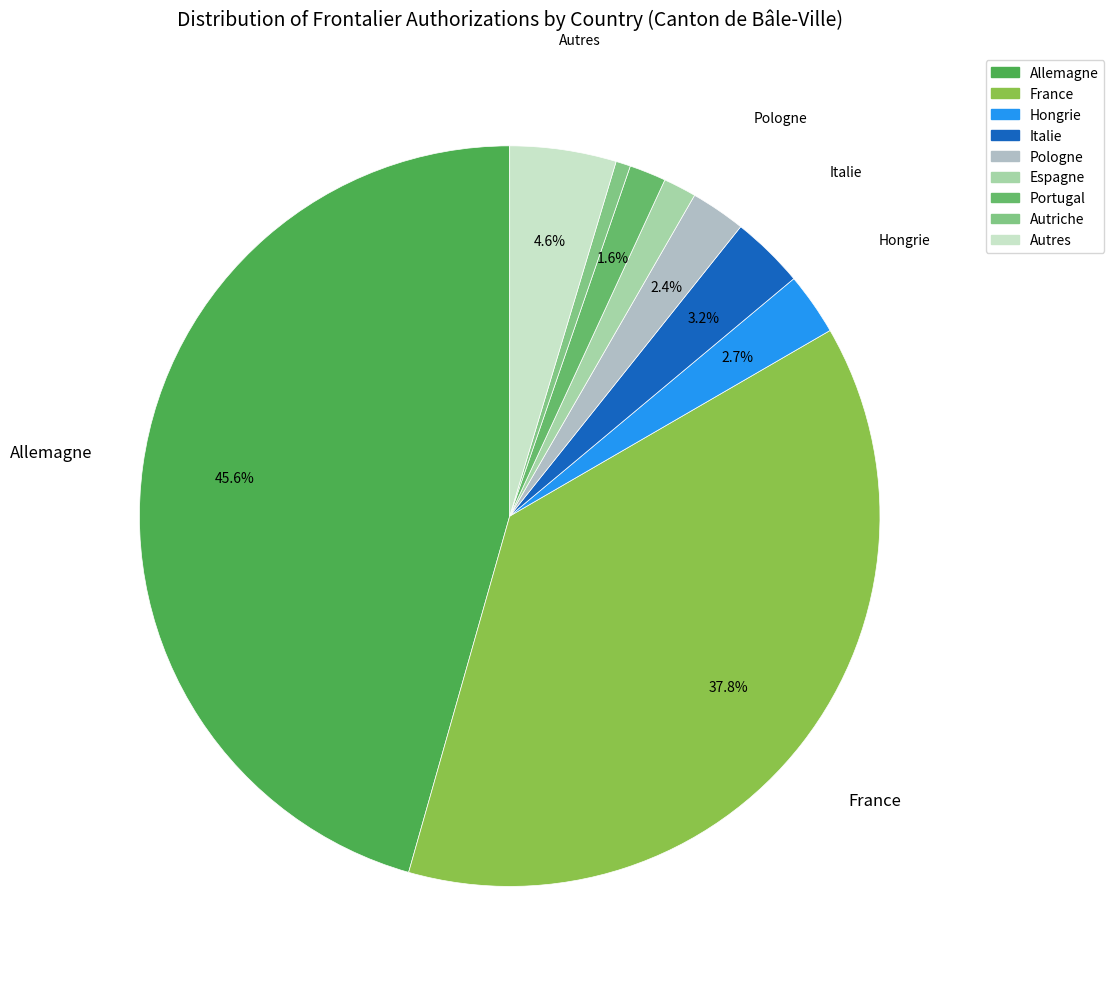

How many slices are in this pie chart?

9